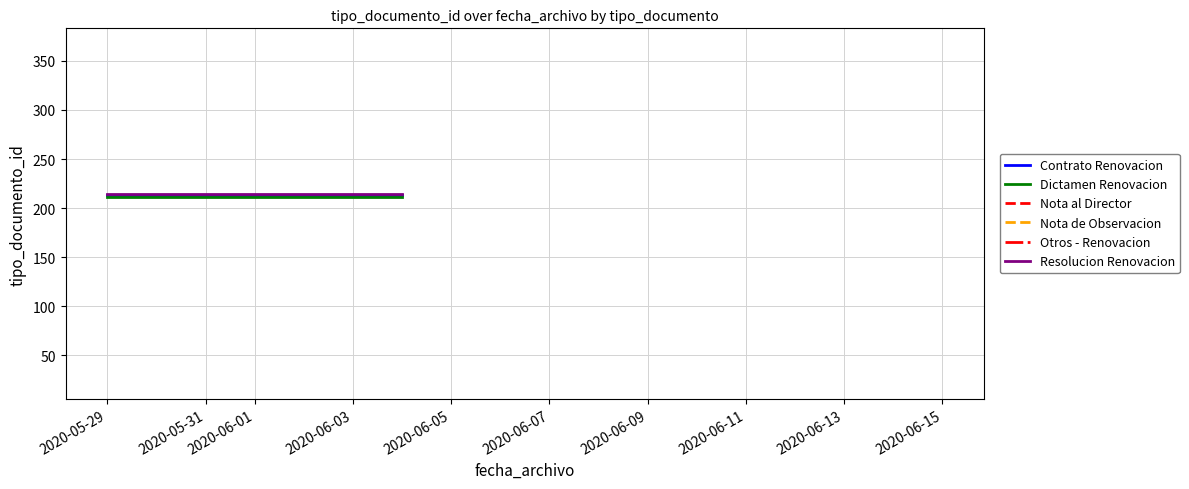

Rank the categories by Dictamen Renovacion value from lowest to highest.

2020-05-29, 2020-05-31